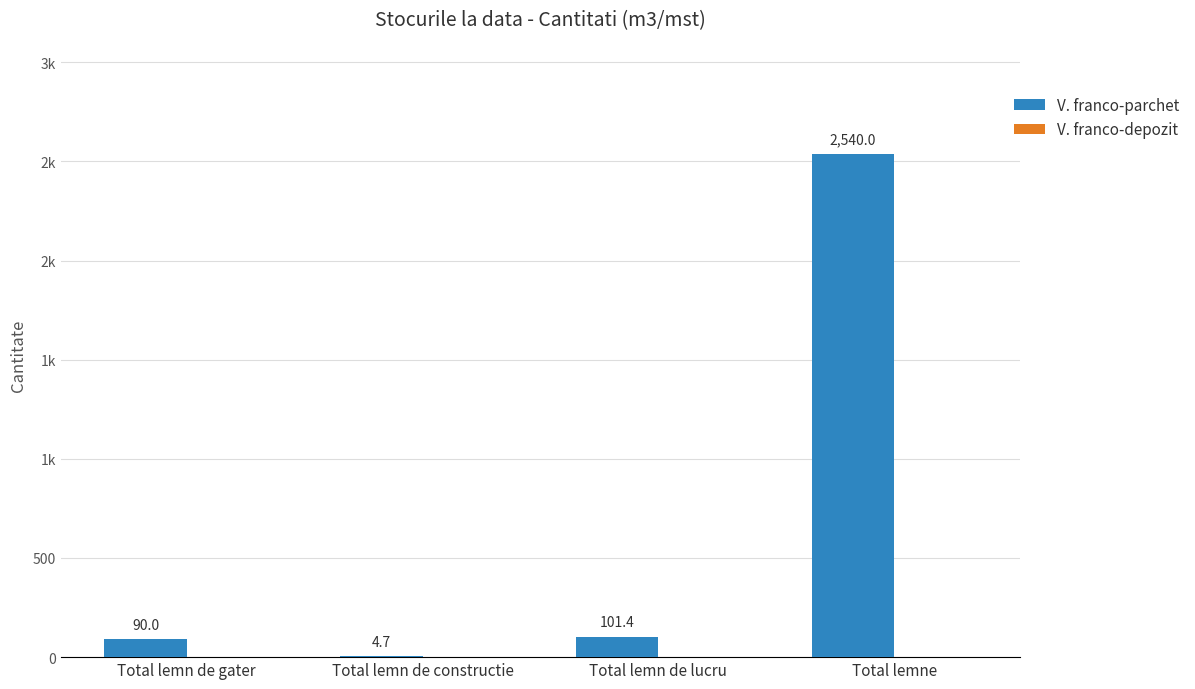

Are the bars horizontal?

No